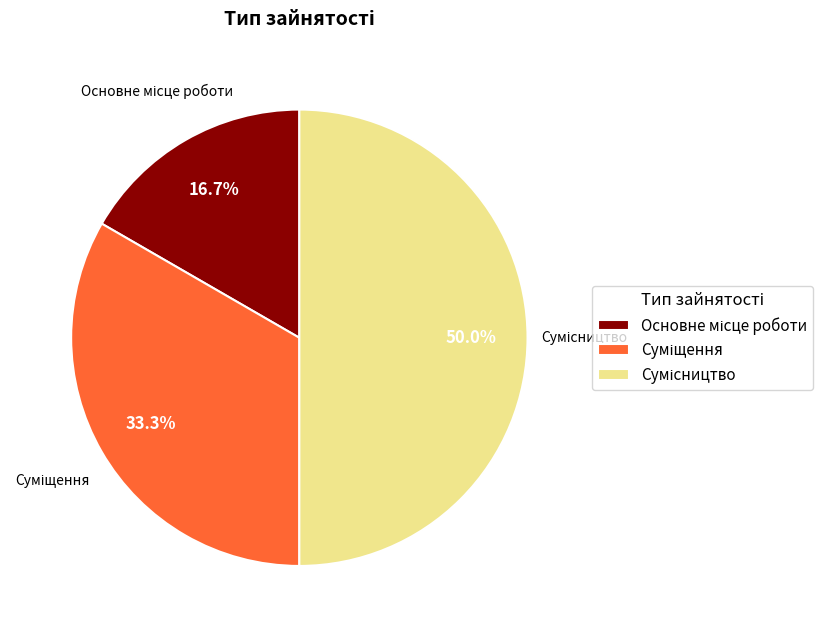

What is the change in value from Суміщення to Сумісництво?

+1